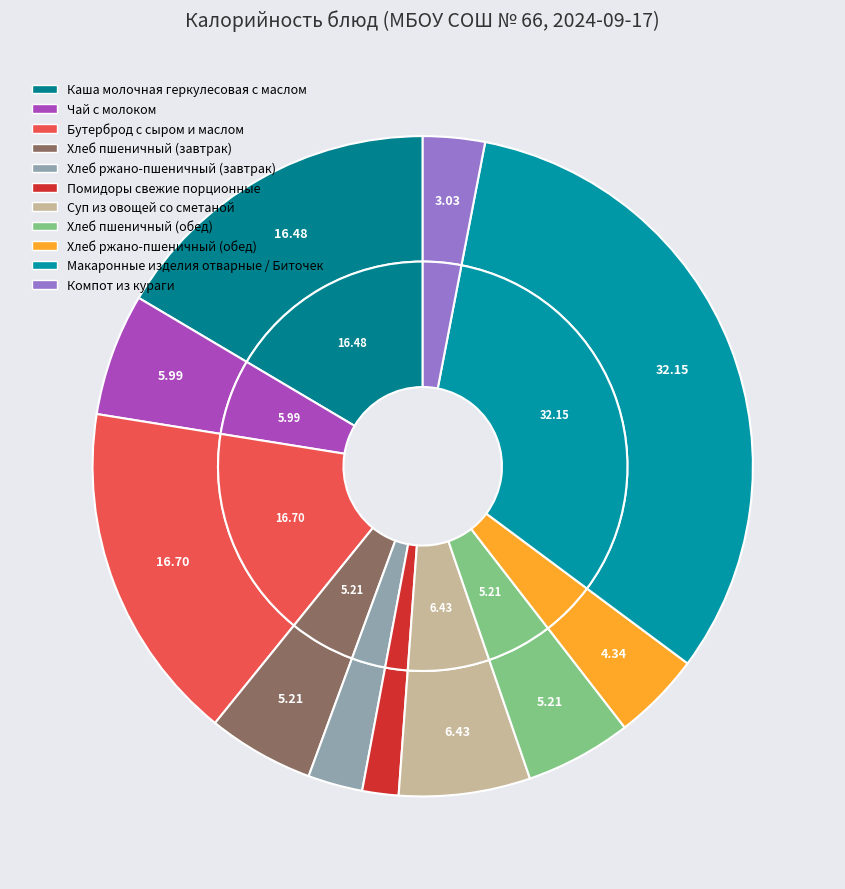

What is the largest slice in the pie chart?

Макаронные изделия отварные / Биточек